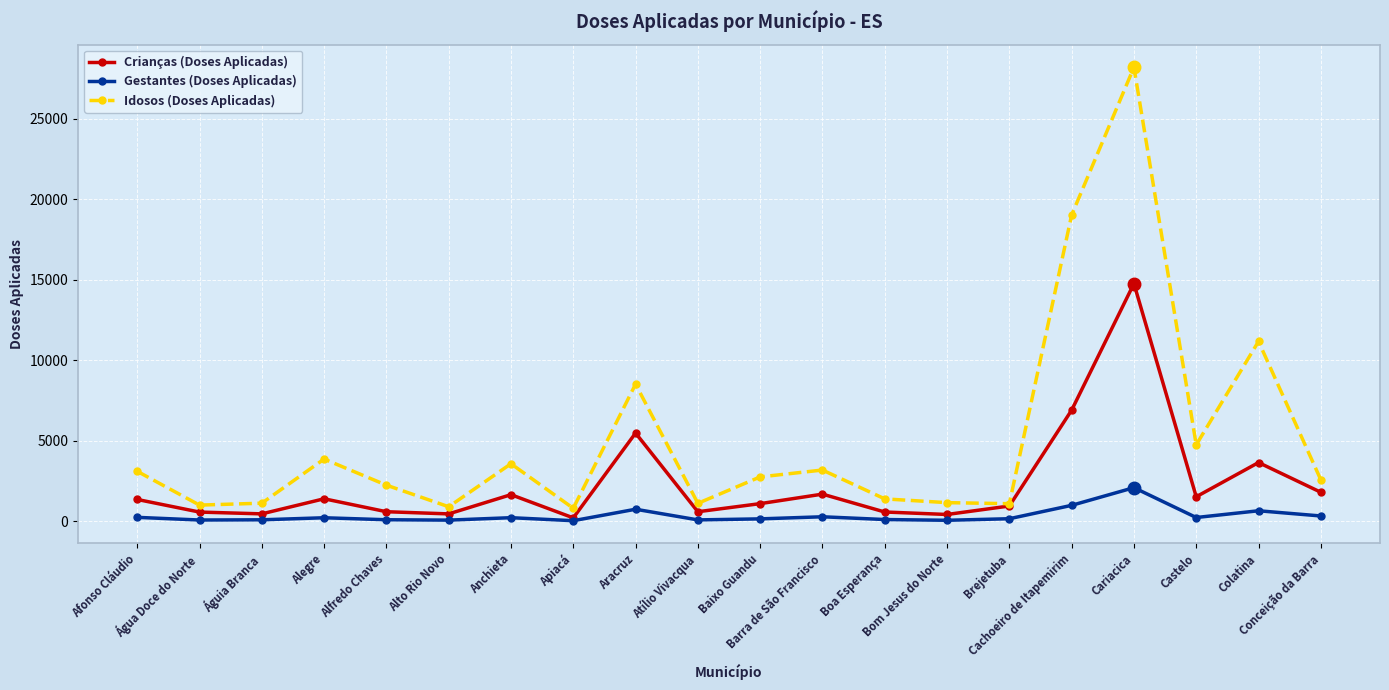

What value does the Idosos (Doses Aplicadas) series have at Bom Jesus do Norte, to the nearest 100?

1100